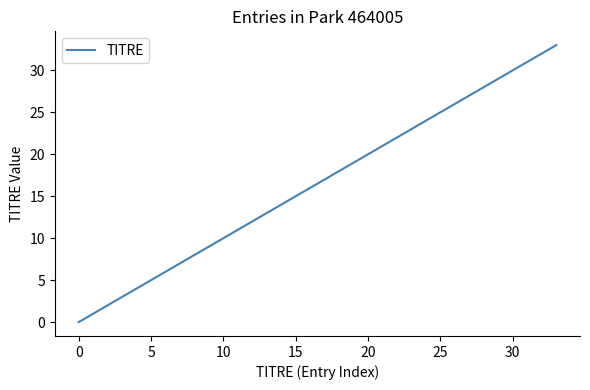

What is the maximum value shown in the chart?

33